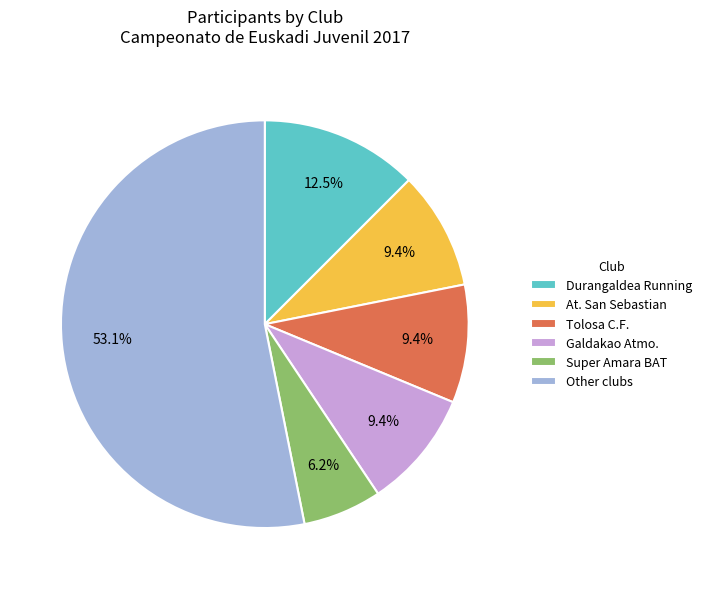

How many slices are in this pie chart?

6